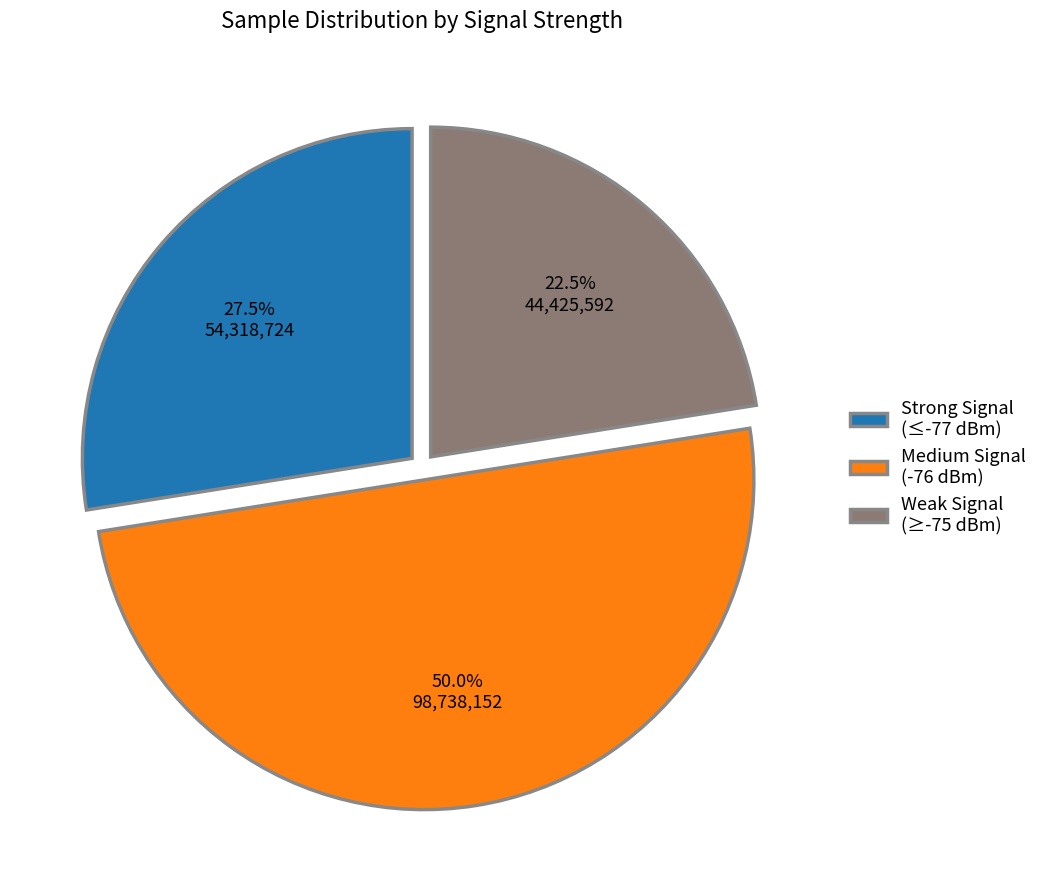

Count the number of slices in the pie.

3